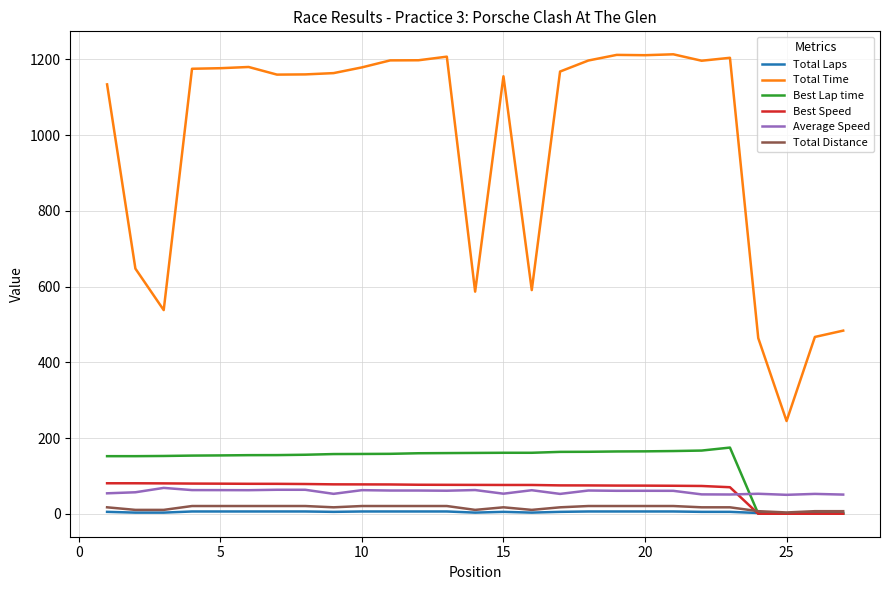

Which series has the largest total across all categories?

Total Time